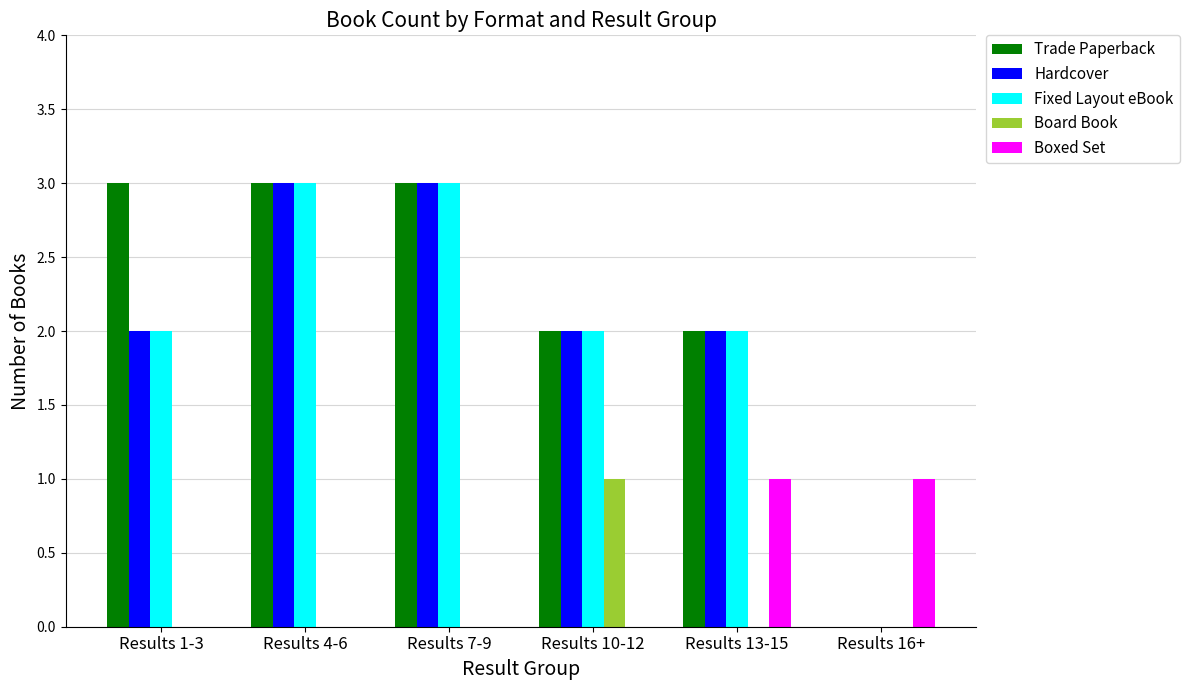

What is the highest value of the Fixed Layout eBook series?

3